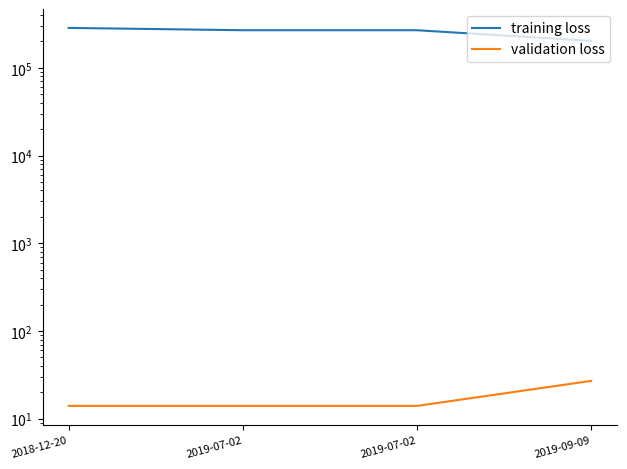

The validation loss series shows 14 at 2019-07-02. True or false?

True